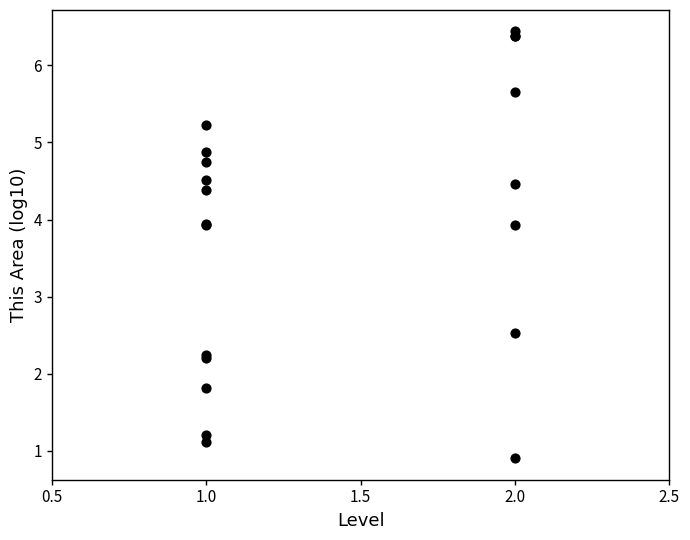

What Y value in the scatter plot is closest to 3?

2.5